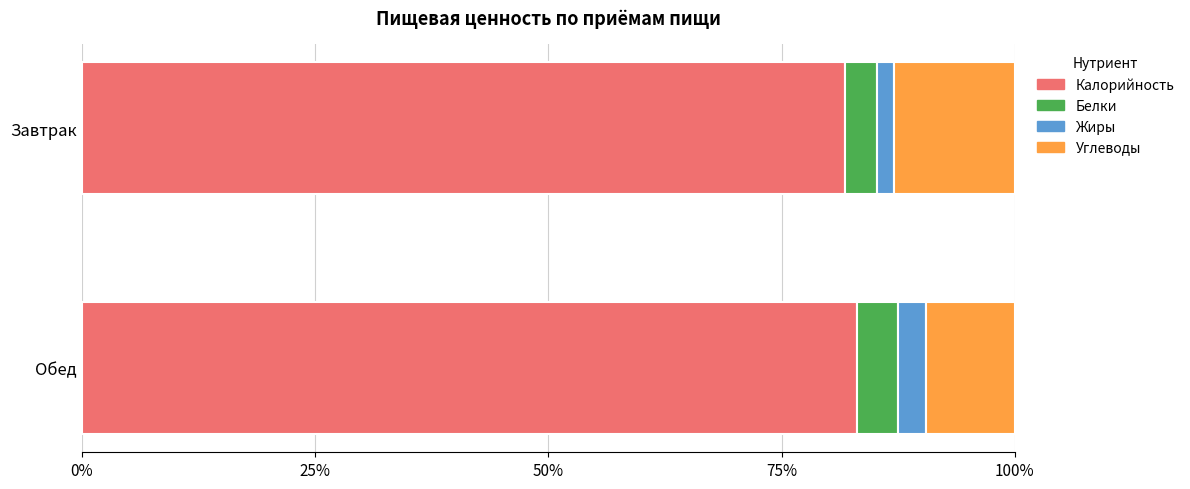

What is the lowest value of the Калорийность series?

81.8